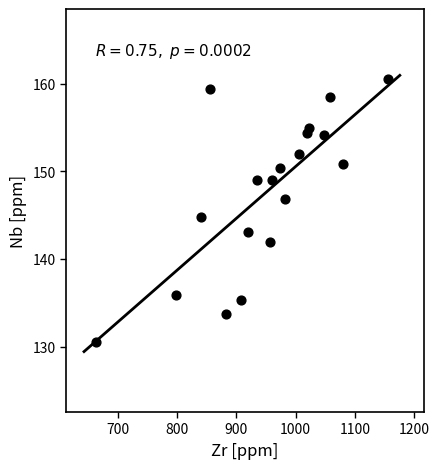

What is the range of X values (max minus min)?

492.2